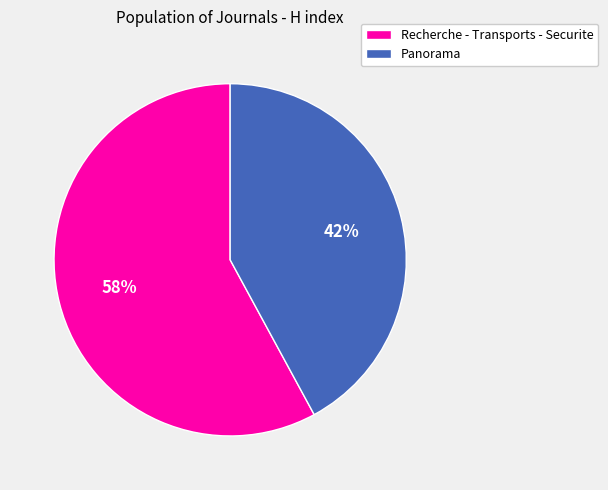

True or false: Recherche - Transports - Securite accounts for 58% of the total.

True